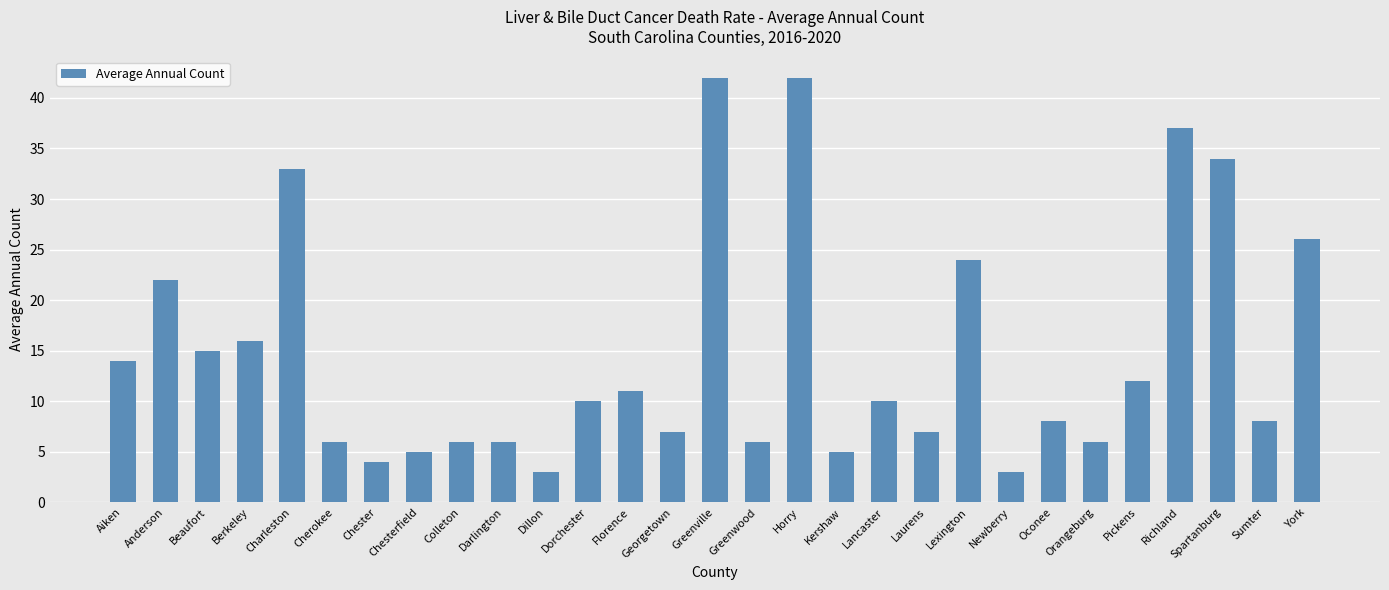

What is the sum of the values at Anderson and Charleston?

55